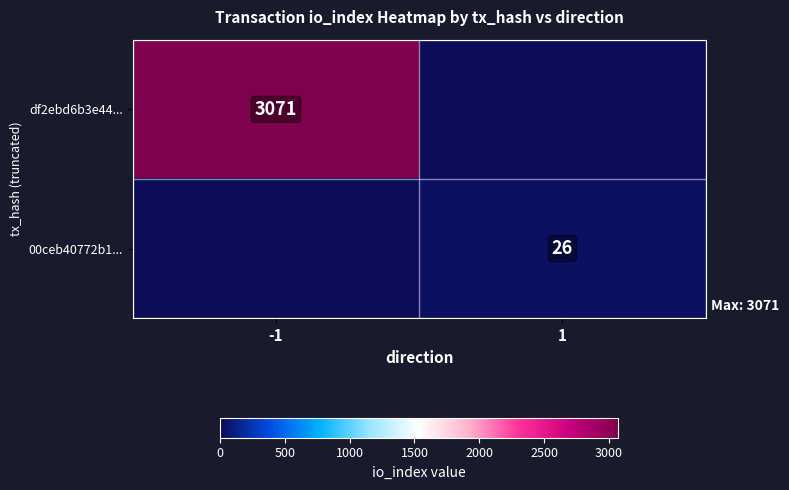

Which has a higher value, -1 or 1?

-1